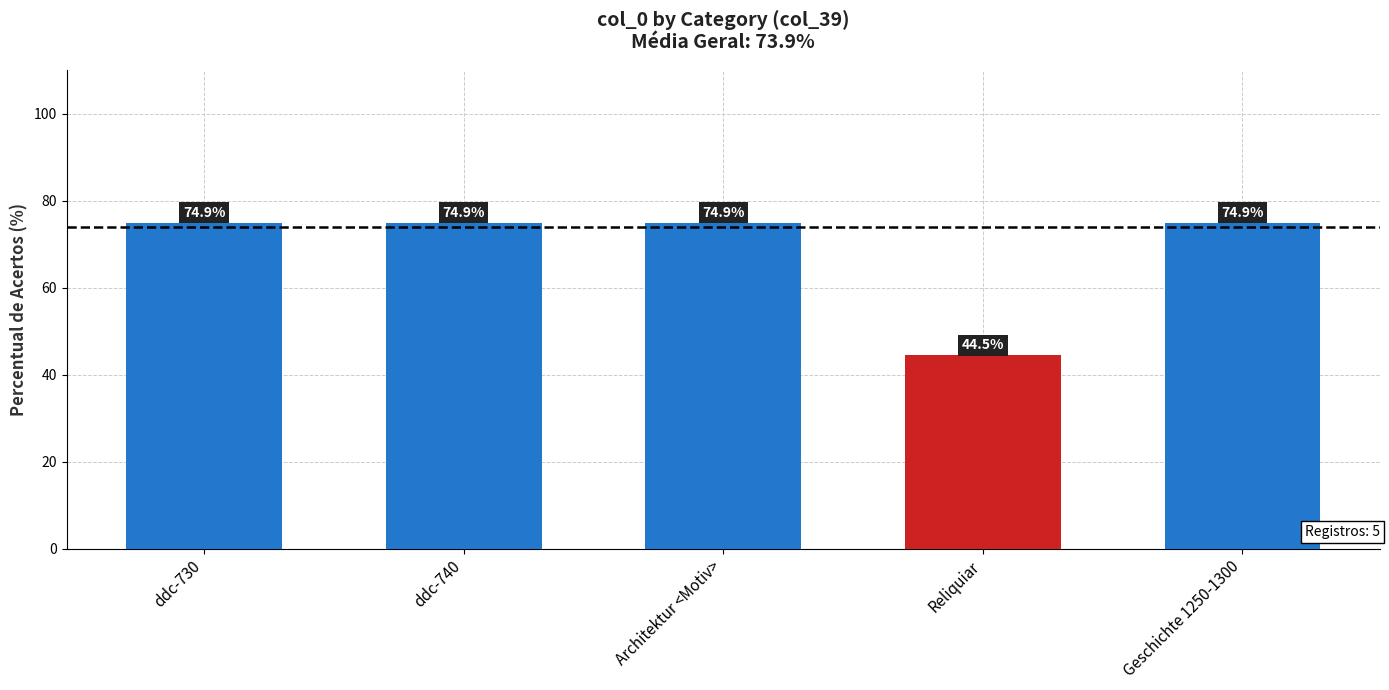

How many bars are there in total?

5